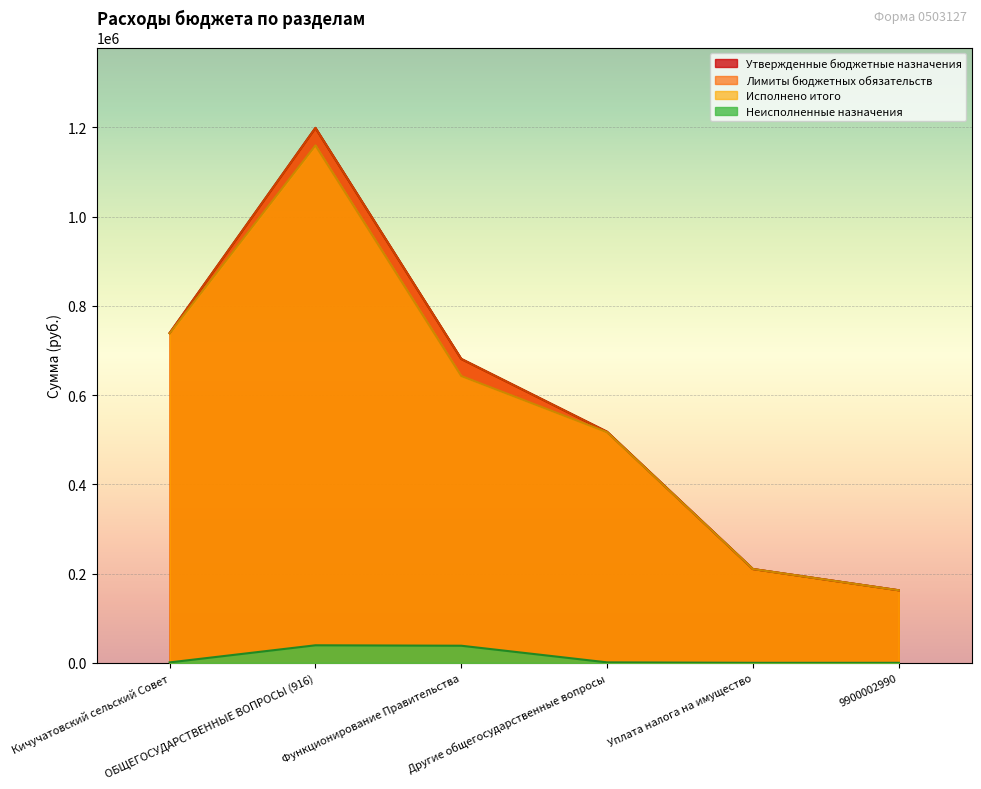

What value does the Исполнено итого series have at Уплата налога на имущество?

210200.0